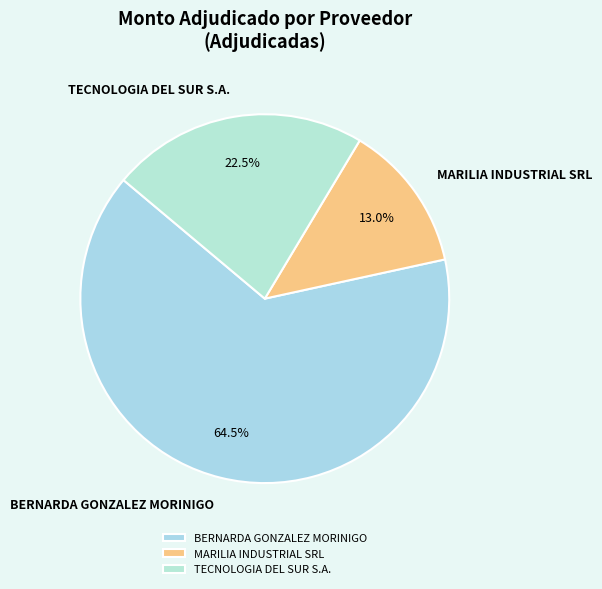

How many segments does this pie chart have?

3